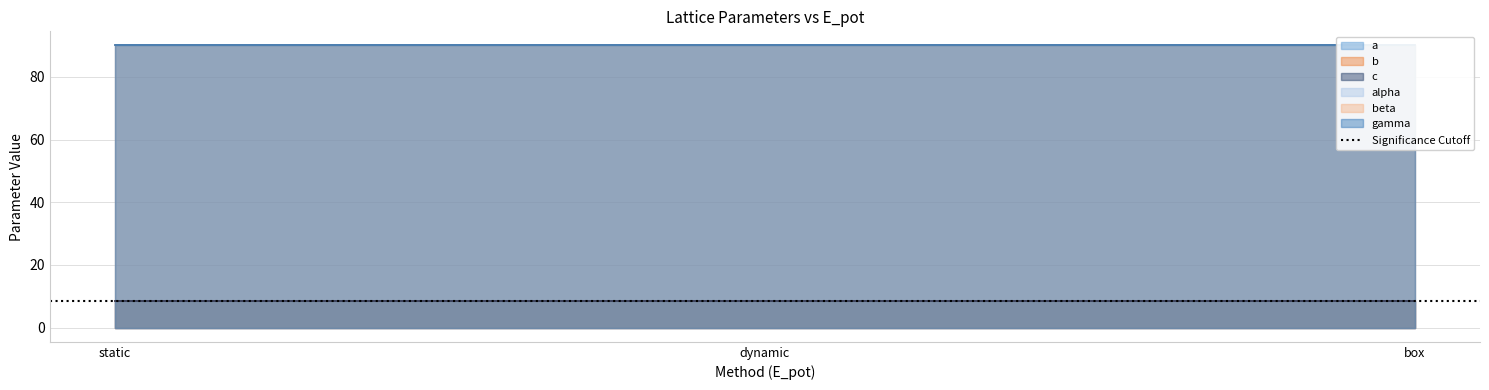

What is the total value across all series at dynamic?

295.5